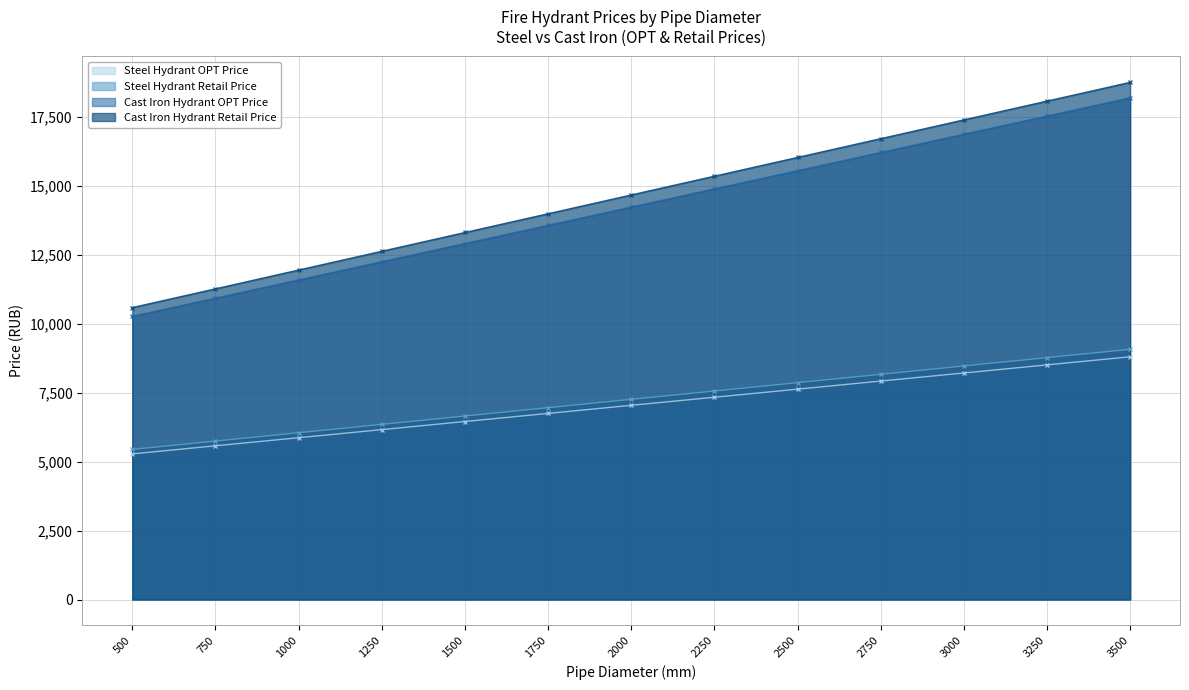

Does the chart have visible grid lines?

Yes